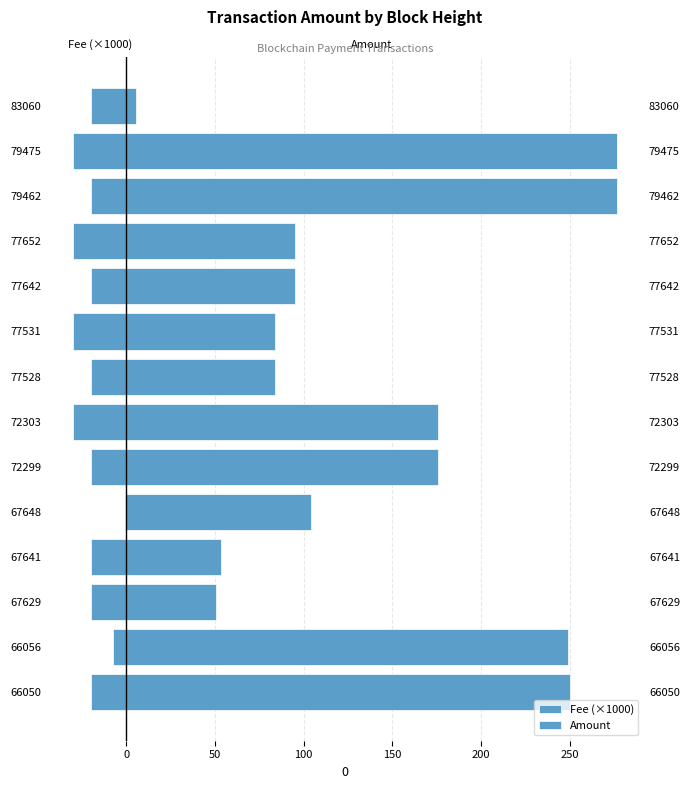

Which series has the widest spread of values?

Amount